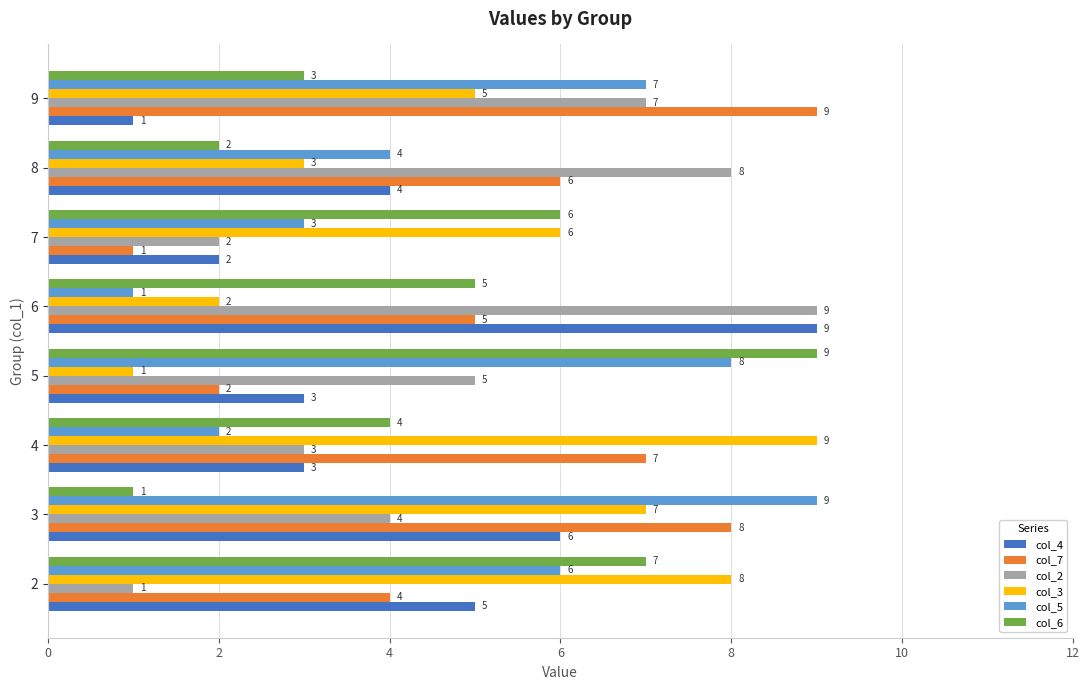

Which category has the highest value in the col_5 series?

3